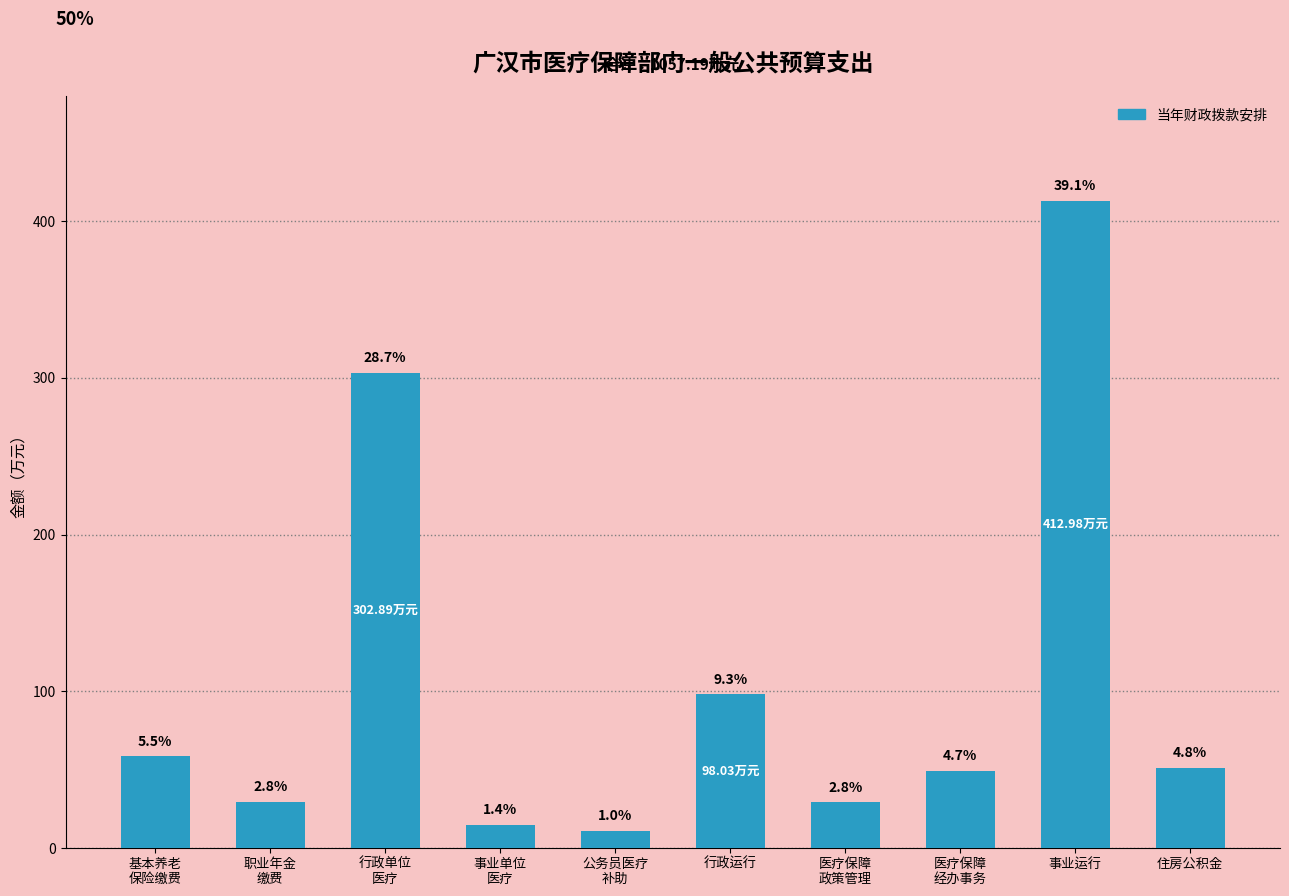

How many bars are there in total?

10